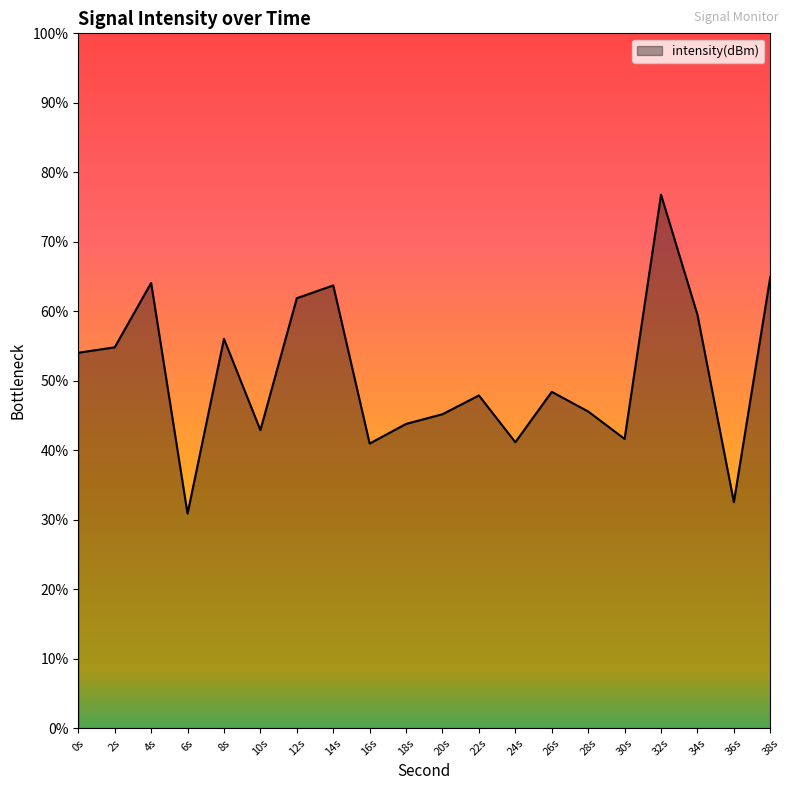

Which category has the highest value across all series?

32s